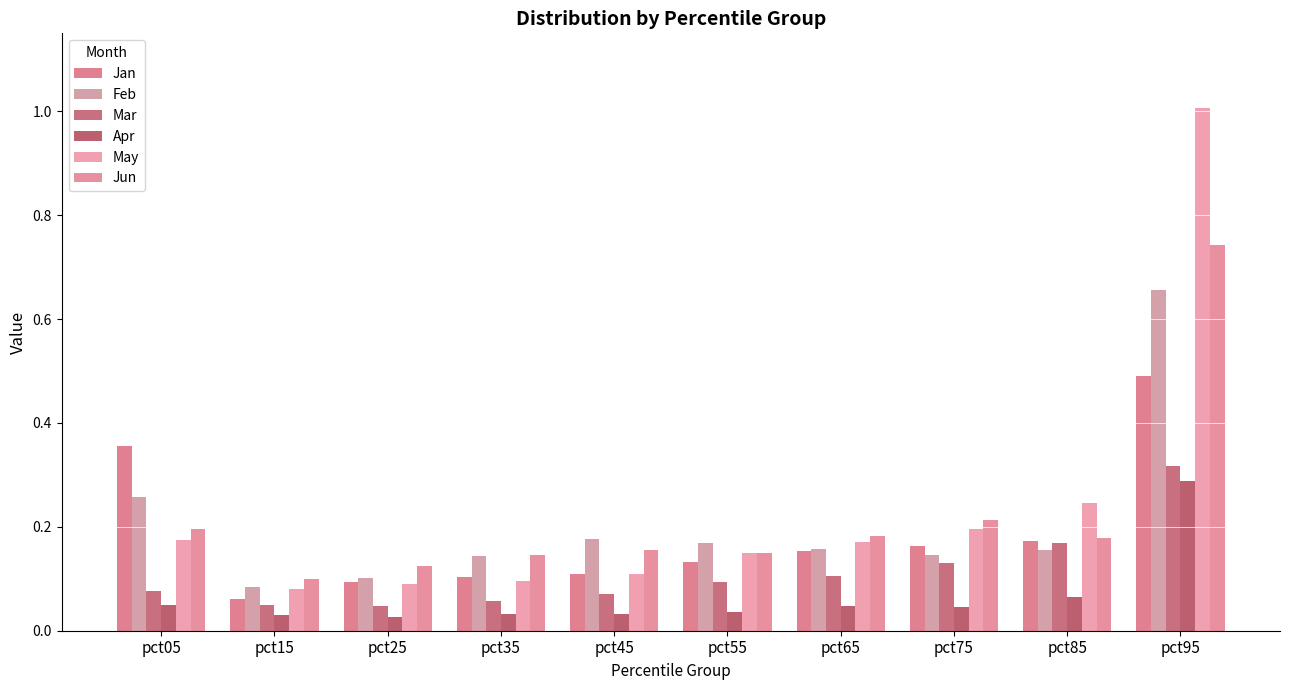

How many bars are there in total?

60